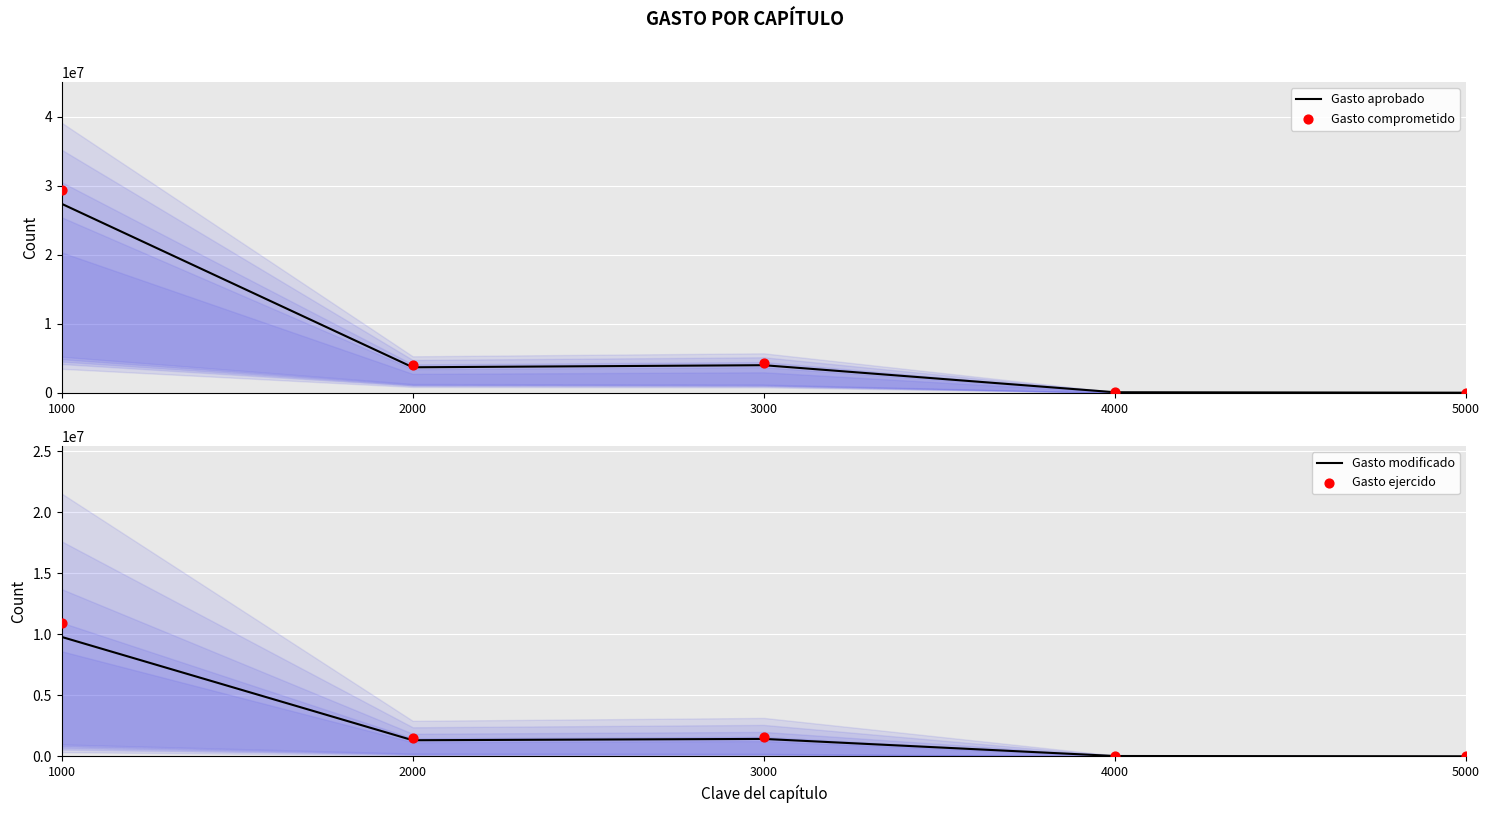

Is the value of Gasto ejercido at 2000 greater than the value of Gasto comprometido at 4000?

Yes